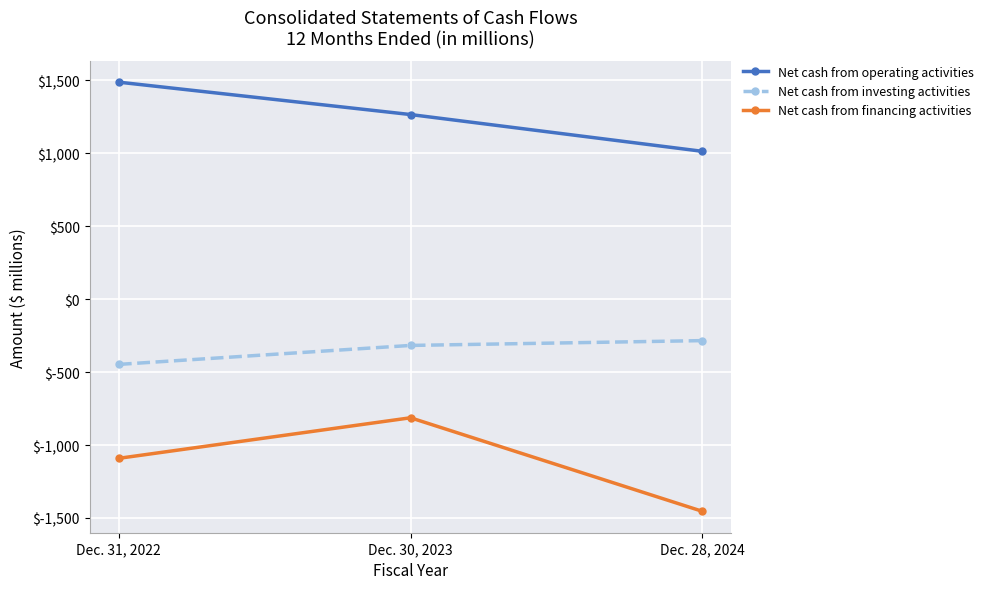

What is the label of the 1st point from the right?

Dec. 28, 2024